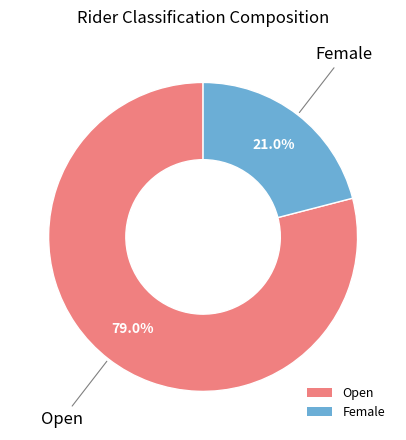

How many segments does this pie chart have?

2